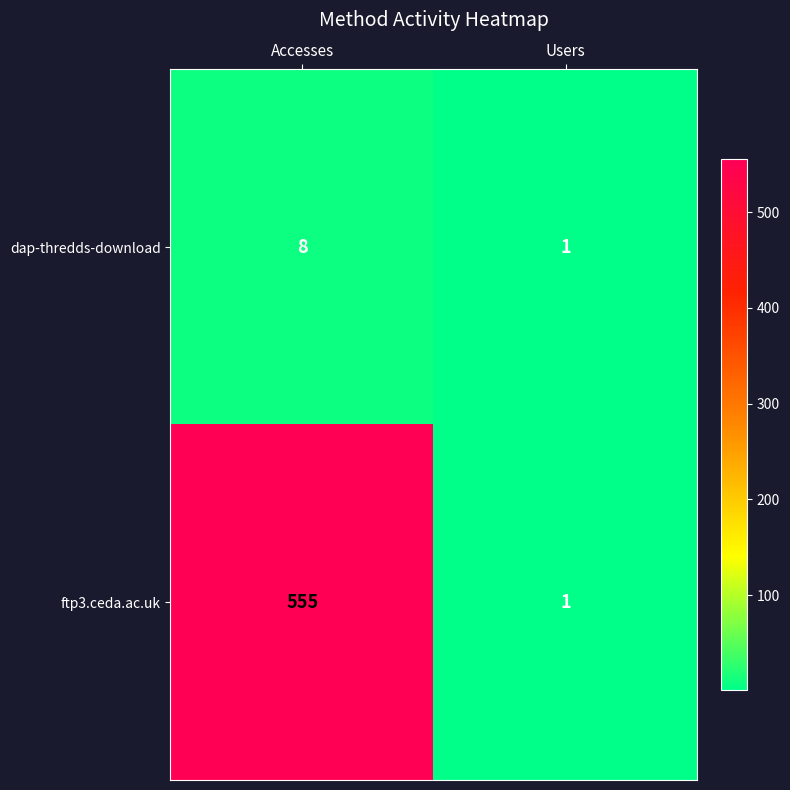

At which label is dap-thredds-download closest to 4?

Users